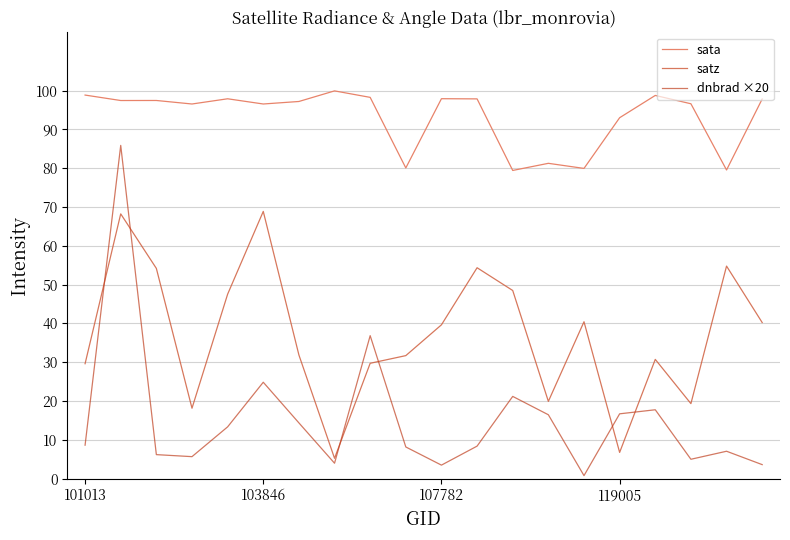

Which series has the widest spread of values?

dnbrad ×20